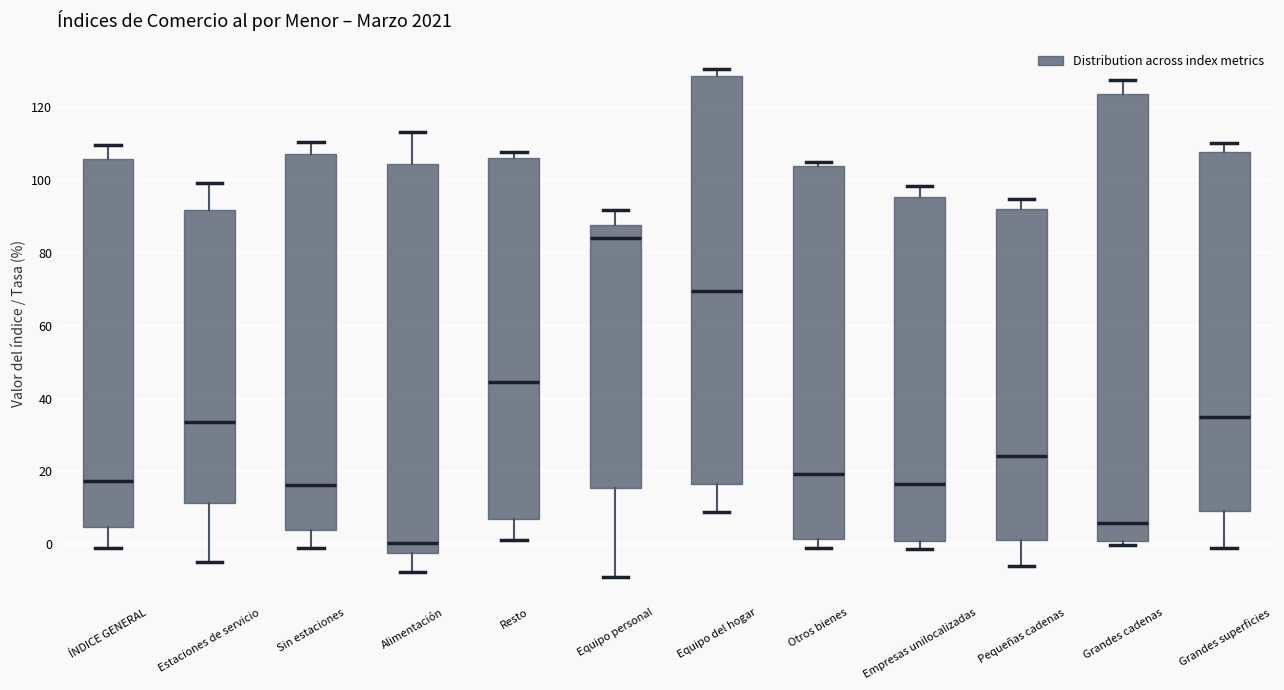

Reading left to right, read every box against the y-axis: the position of its median line, the range the box covers, and the ends of its whiskers. The values are not printed on the chart, so give them approximately, as read against the axis.

ÍNDICE GENERAL: median 18, box 4 to 106, whiskers 0 to 110
Estaciones de servicio: median 34, box 12 to 92, whiskers -4 to 100
Sin estaciones: median 16, box 4 to 108, whiskers 0 to 110
Alimentación: median 0, box -2 to 104, whiskers -8 to 114
Resto: median 44, box 6 to 106, whiskers 2 to 108
Equipo personal: median 84, box 16 to 88, whiskers -8 to 92
Equipo del hogar: median 70, box 16 to 128, whiskers 10 to 130
Otros bienes: median 20, box 2 to 104, whiskers 0 to 106
Empresas unilocalizadas: median 16, box 0 to 96, whiskers -2 to 98
Pequeñas cadenas: median 24, box 2 to 92, whiskers -6 to 94
Grandes cadenas: median 6, box 0 to 124, whiskers 0 (just below the box's lower edge) to 128
Grandes superficies: median 34, box 10 to 108, whiskers 0 to 110